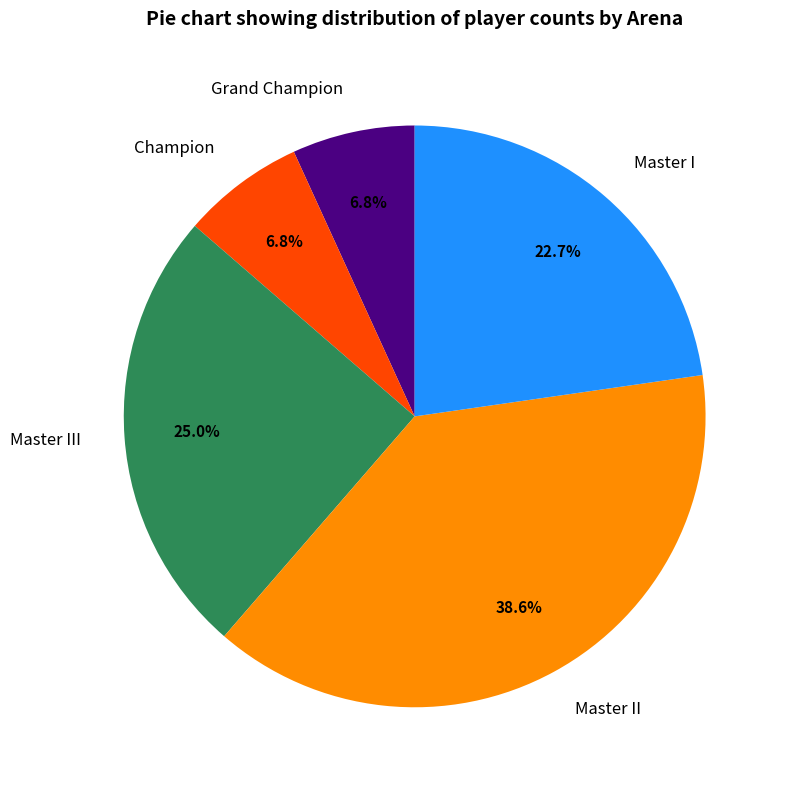

To the nearest percent, what portion does Master II represent?

39%